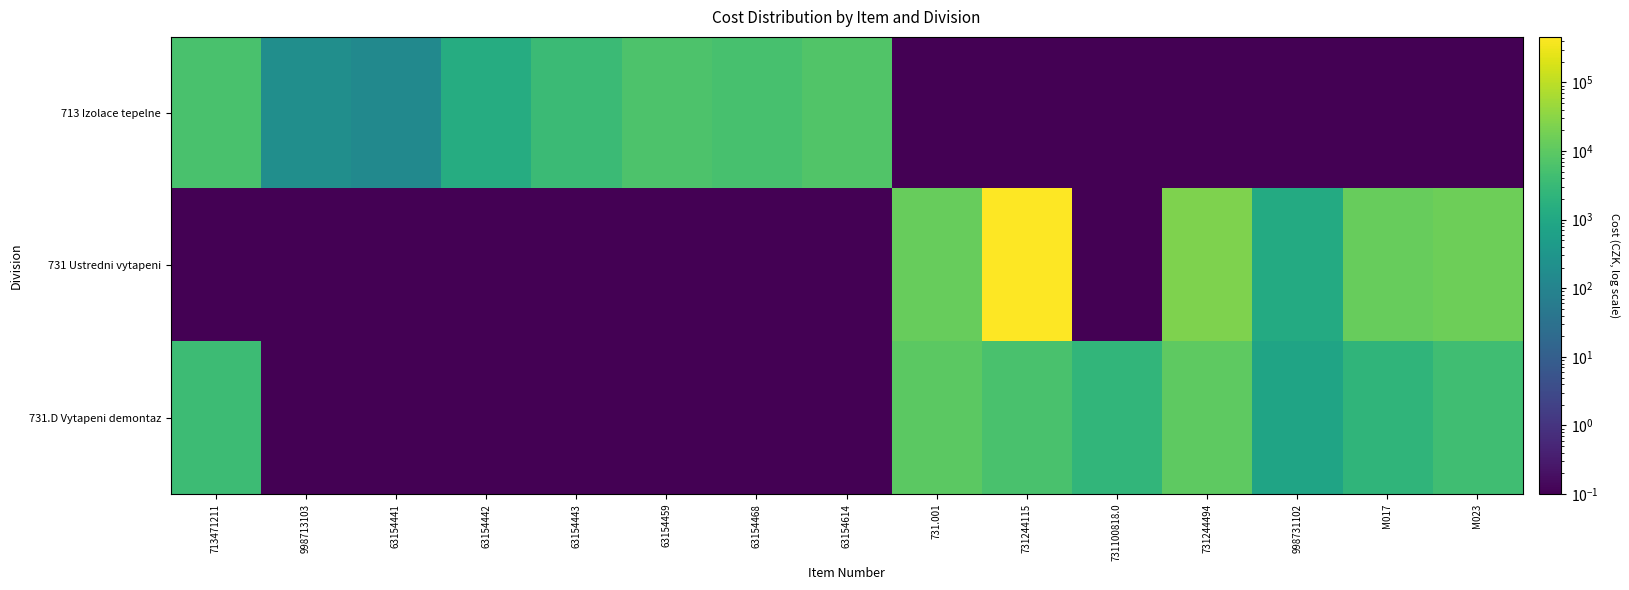

What is the spread (max minus min) of values at M023?

15546.9